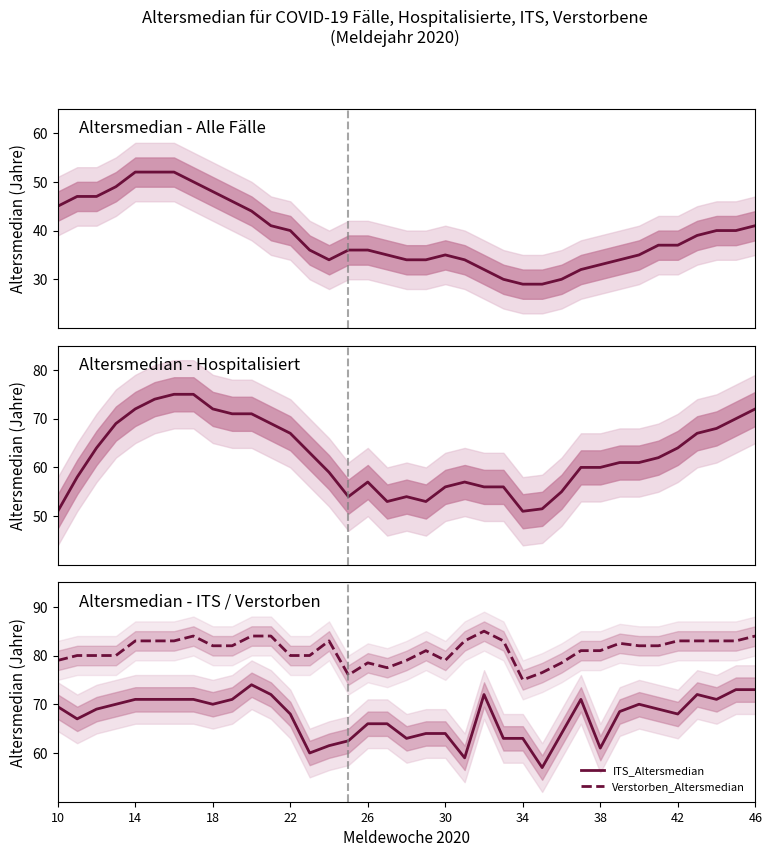

The value of Alle_Altersmedian at 31 is 22.3. True or false?

False